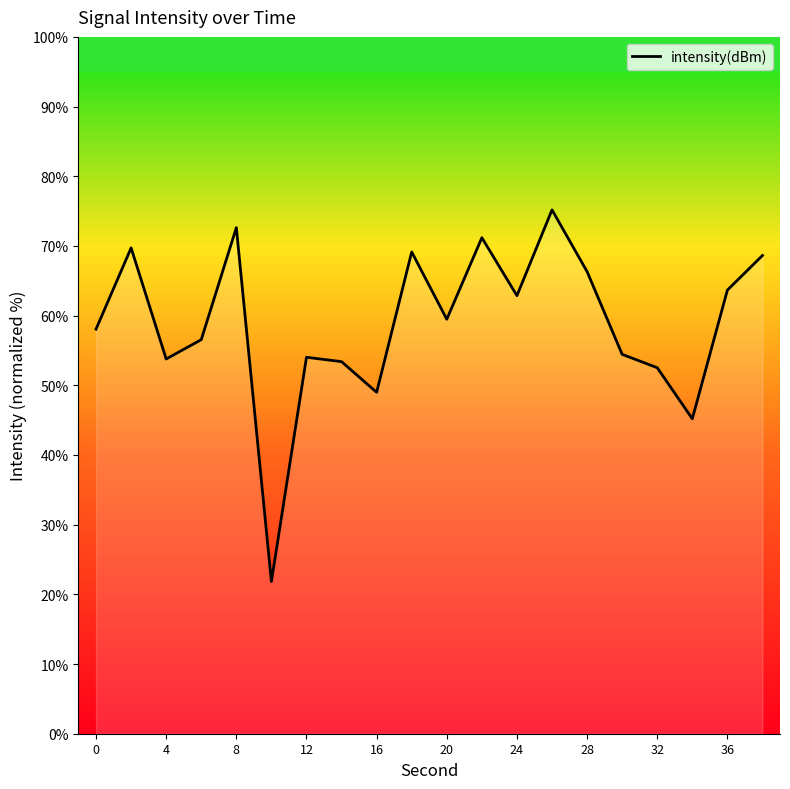

What is the difference between the maximum and minimum values?

53.3